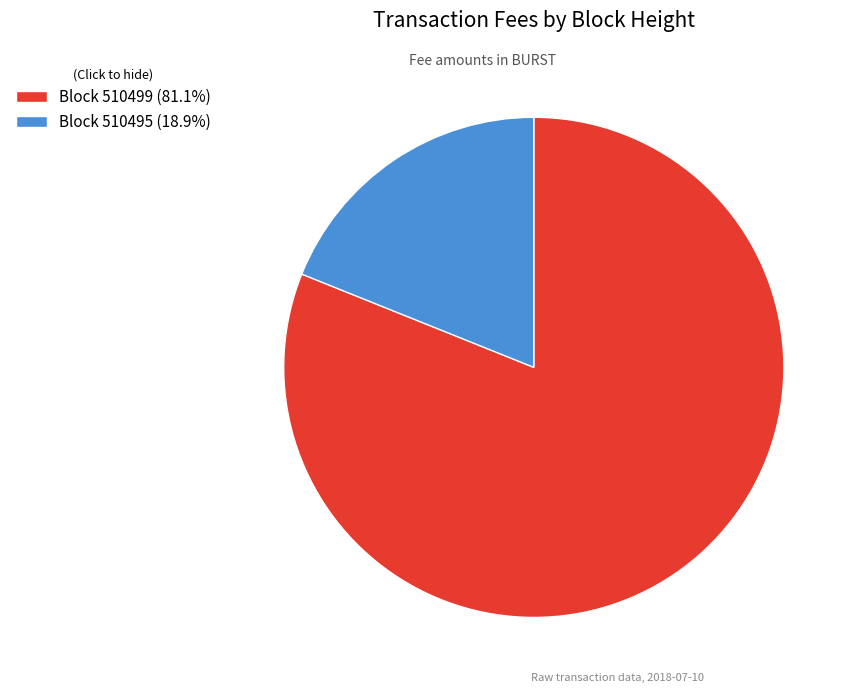

Combined, do Block 510495 (18.9%) and Block 510499 (81.1%) account for over 50%?

Yes